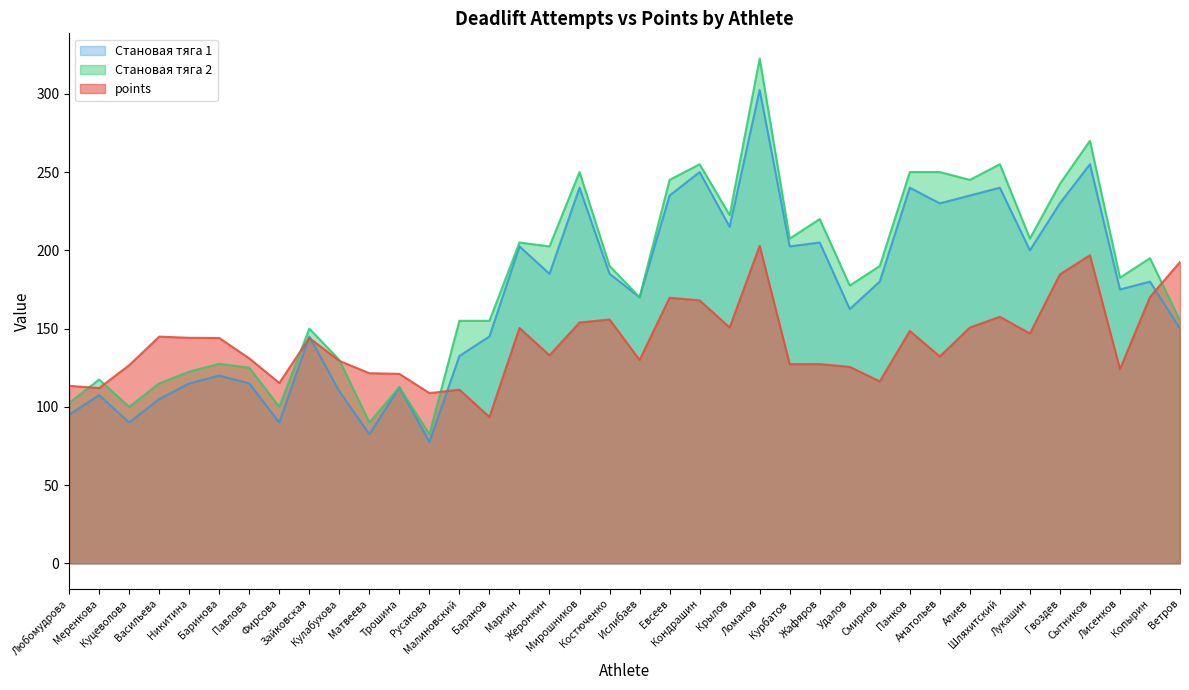

What is the difference between the maximum and minimum values in the Становая тяга 1 series?

225.0